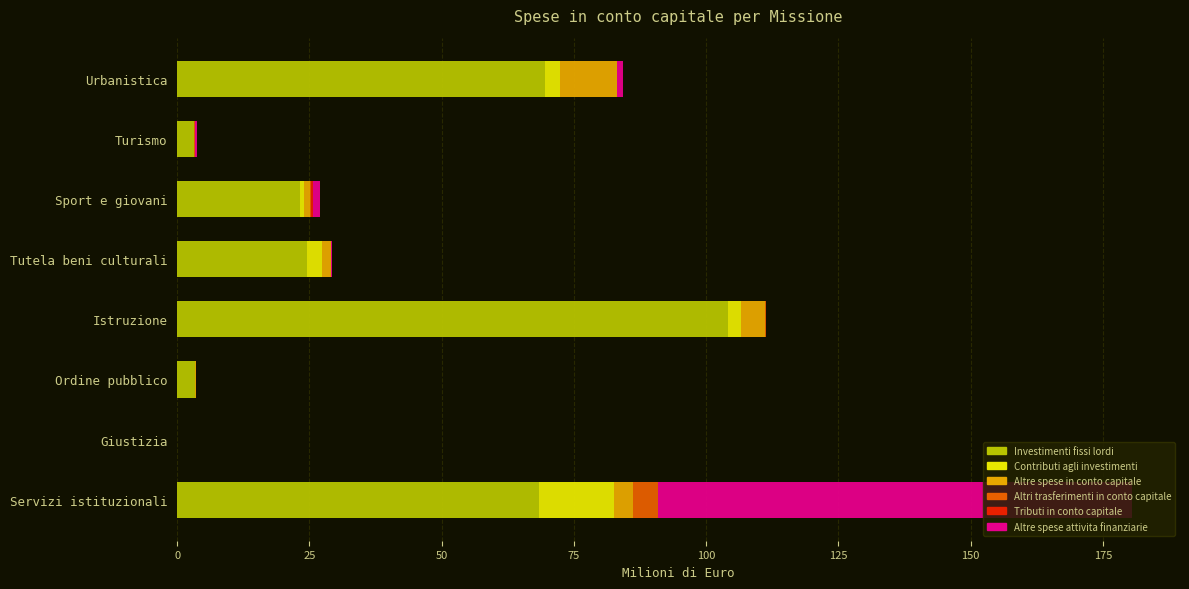

At which category is the sum across all series the highest?

Servizi istituzionali